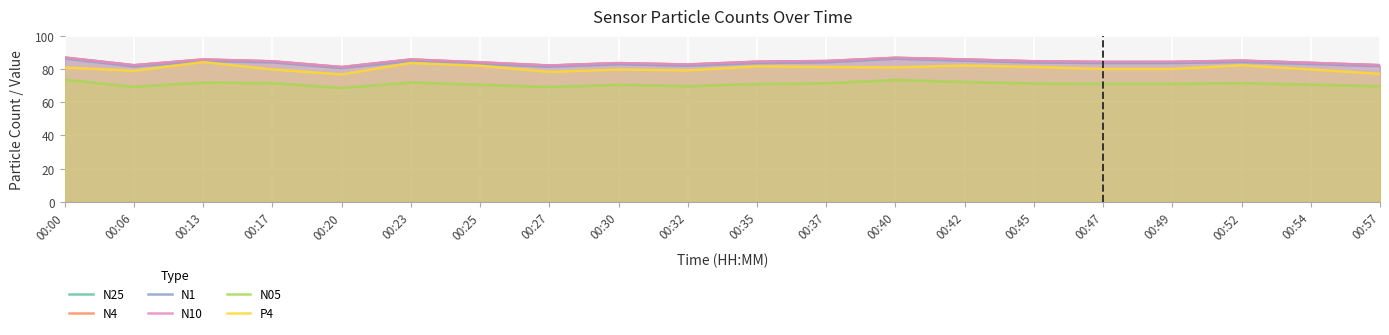

True or false: N4 and N10 intersect in this chart.

False